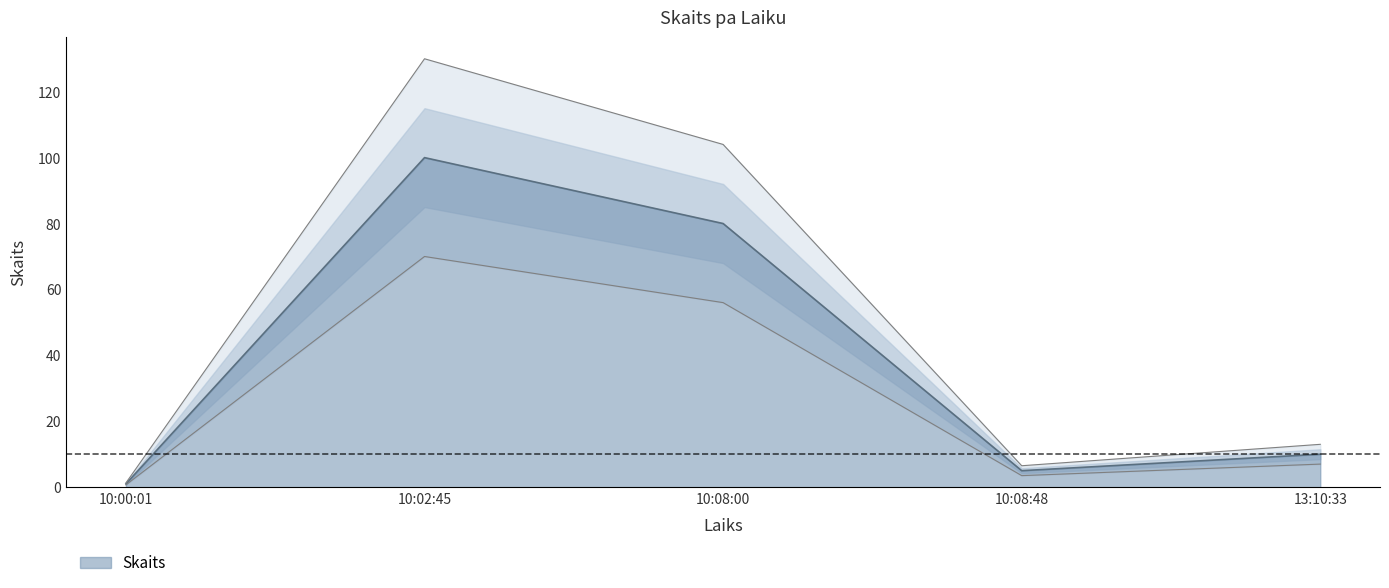

What is the maximum value shown in the chart?

100